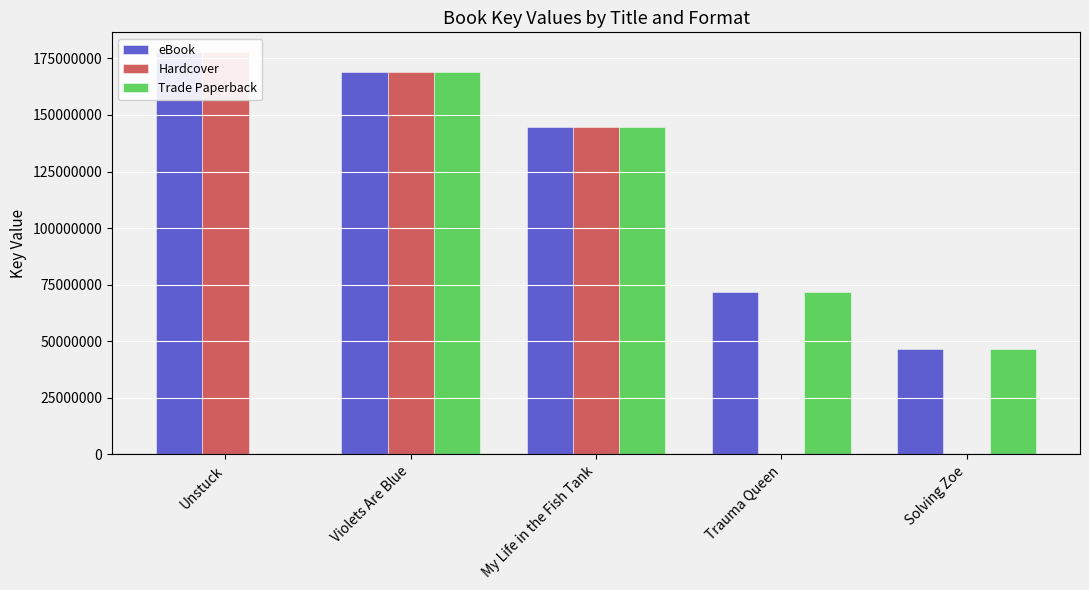

What is the sum of the eBook values at Violets Are Blue and Solving Zoe?

215349900